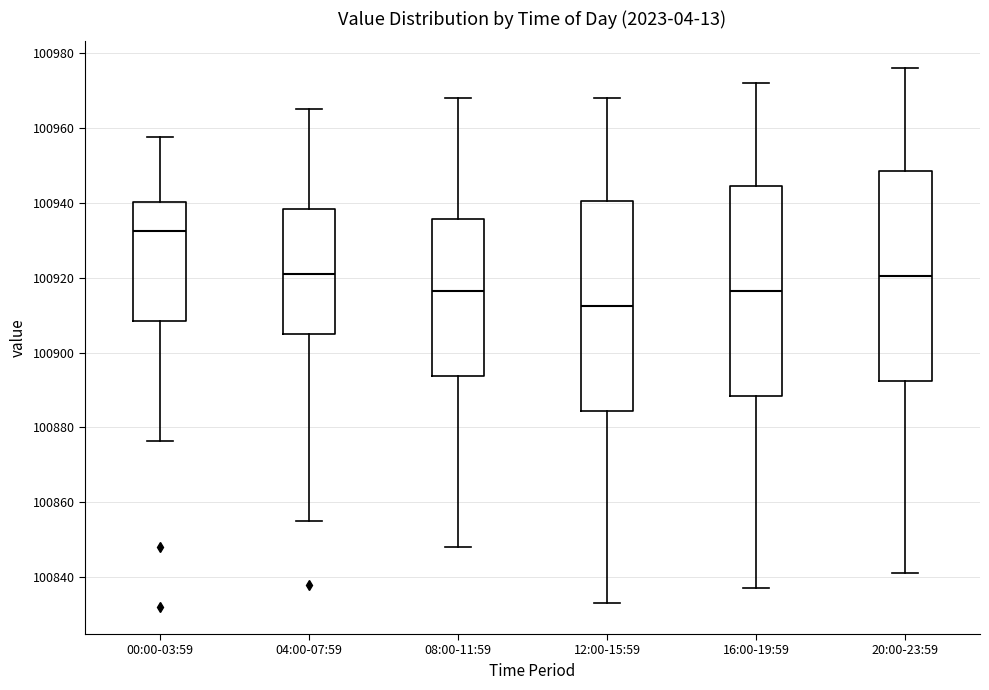

Reading left to right, transcribe this box plot: for each box, give where its median line is, the range the box spans, and where its two whiskers end, as read against the y-axis. The values are not printed on the chart, so give them approximately, as read against the axis.

00:00-03:59: median 100932, box 100908 to 100940, whiskers 100876 to 100958
04:00-07:59: median 100922, box 100906 to 100938, whiskers 100856 to 100966
08:00-11:59: median 100916, box 100894 to 100936, whiskers 100848 to 100968
12:00-15:59: median 100912, box 100884 to 100940, whiskers 100834 to 100968
16:00-19:59: median 100916, box 100888 to 100944, whiskers 100838 to 100972
20:00-23:59: median 100920, box 100892 to 100948, whiskers 100842 to 100976